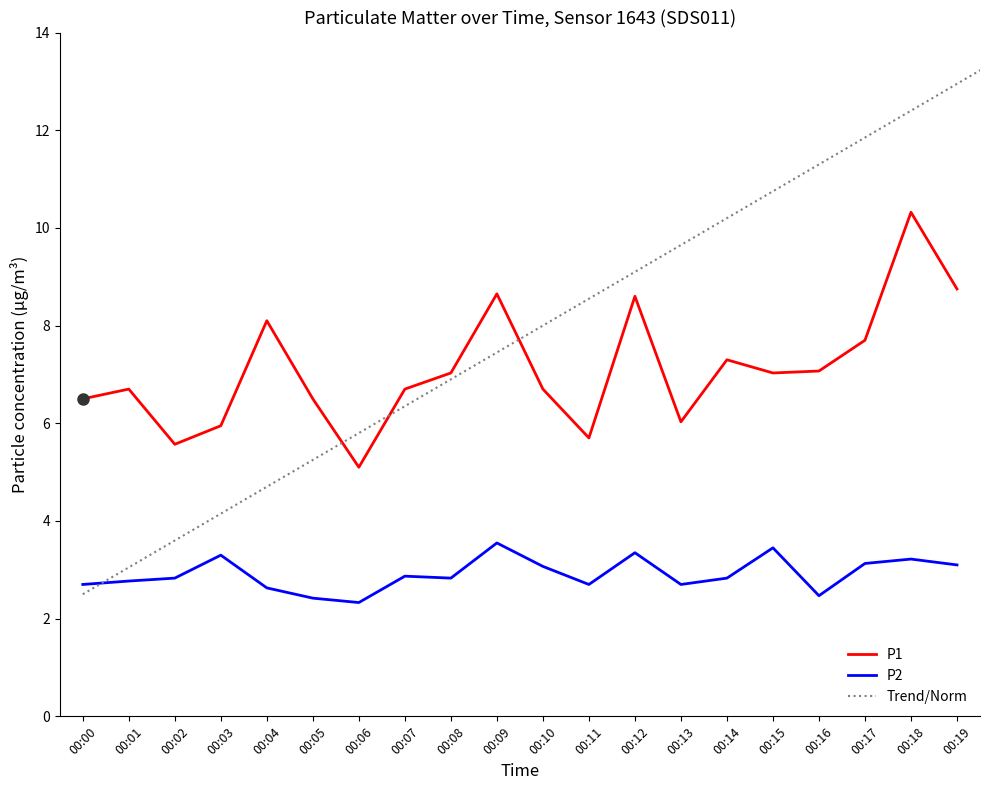

How many lines are shown in the chart?

2